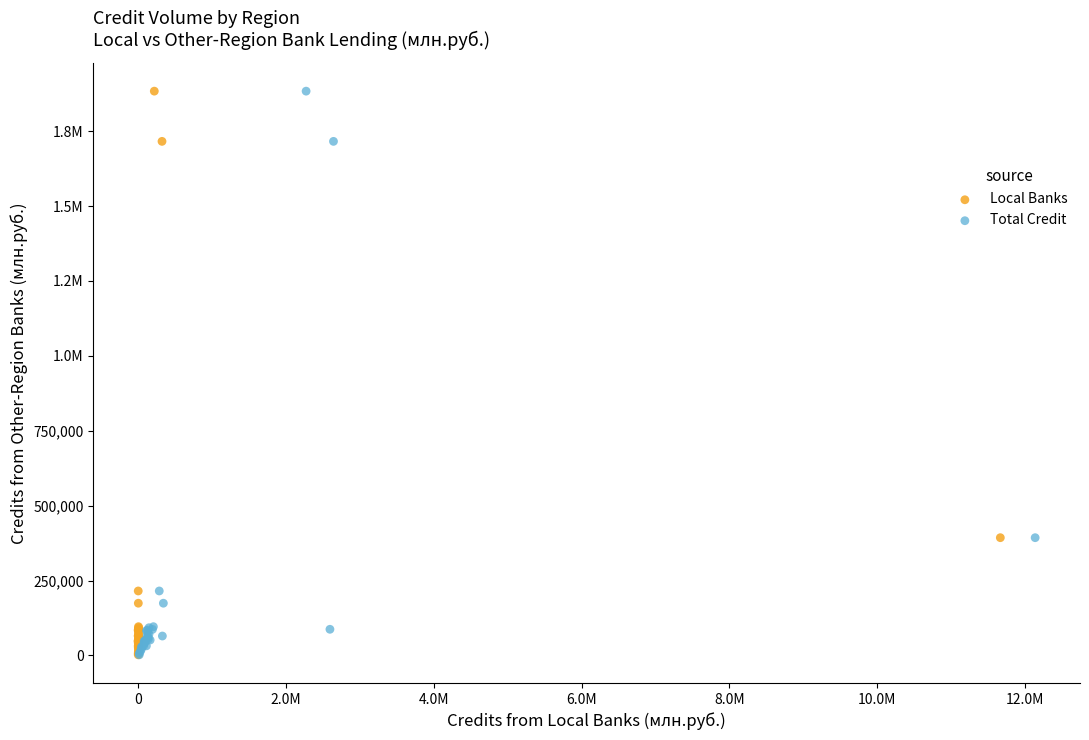

What are all the series names shown in the legend?

Local Banks, Total Credit